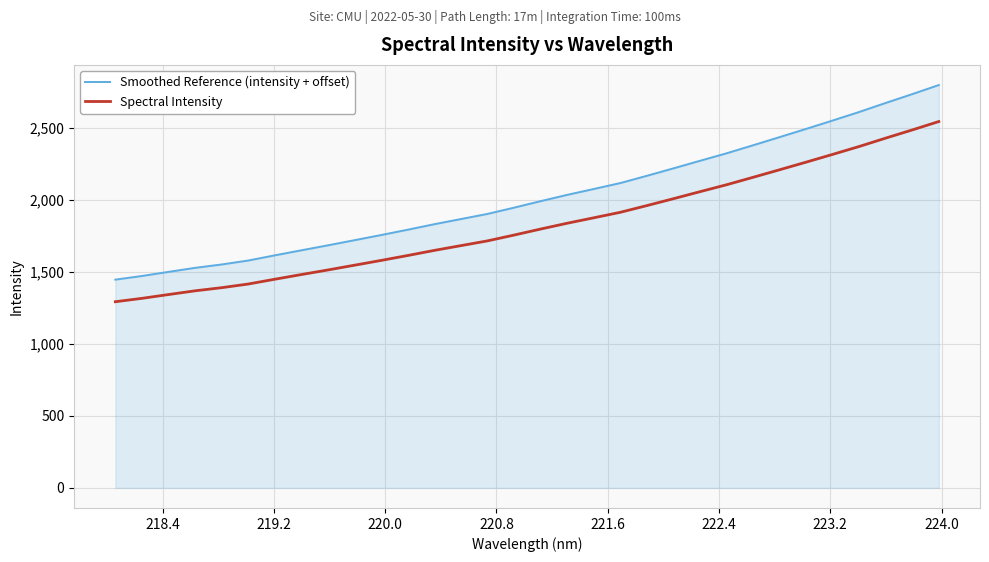

True or false: Spectral Intensity and Smoothed Reference (intensity + offset) cross at least once.

False